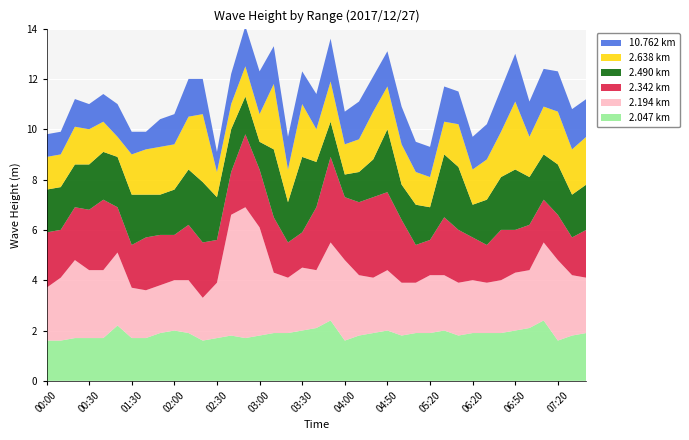

What is the minimum value for 2.047 km?

1.6